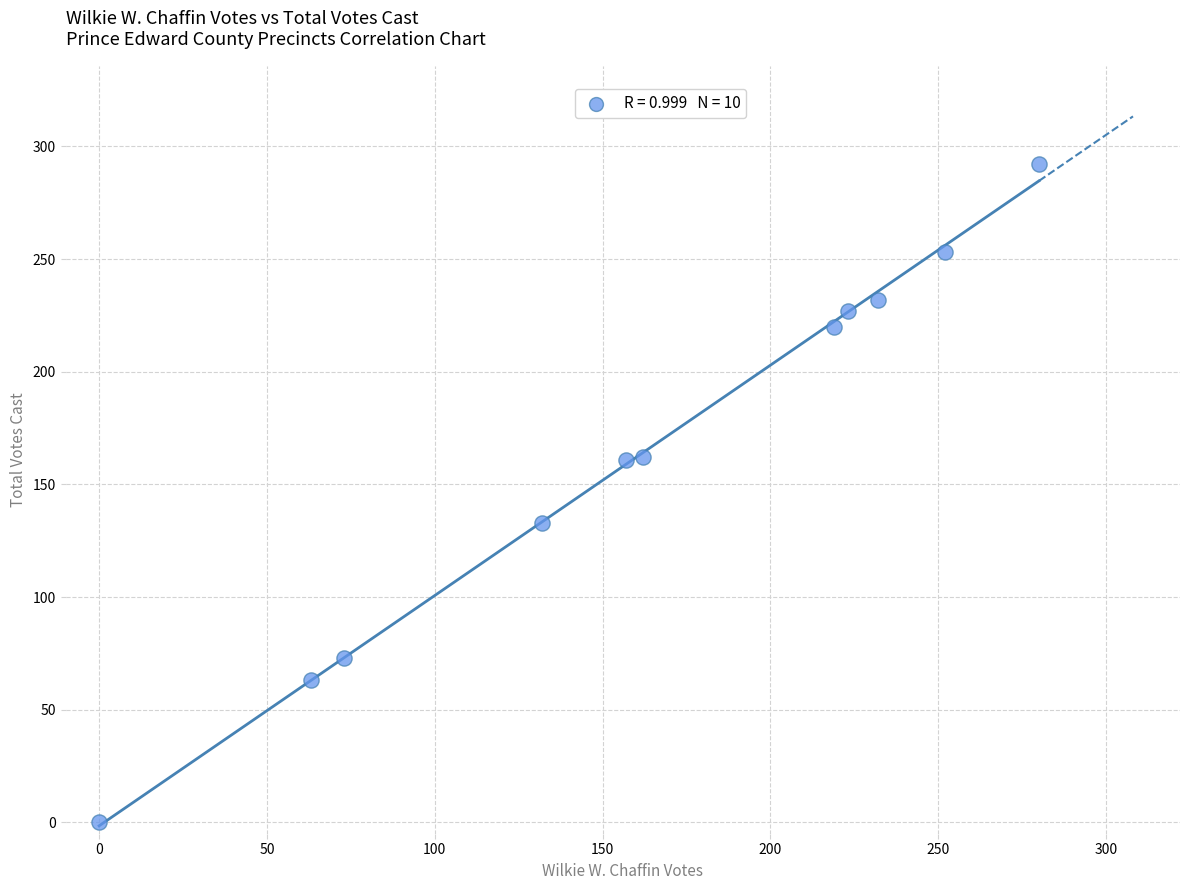

What is the average Y value?

165